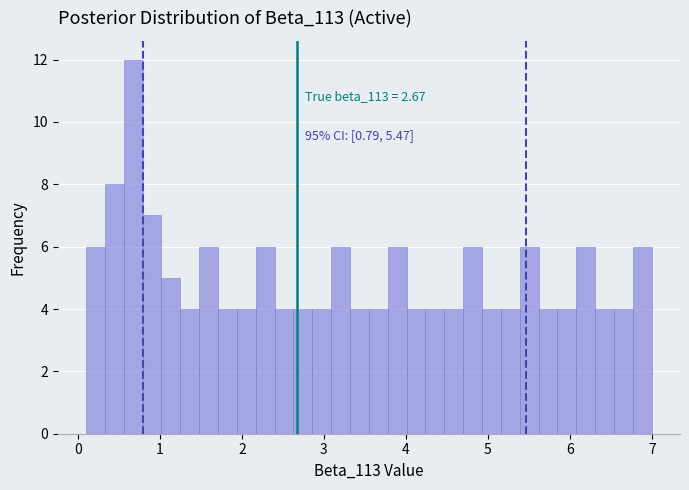

Read against the x-axis, roughly where is the centre of the tallest bar?

0.7